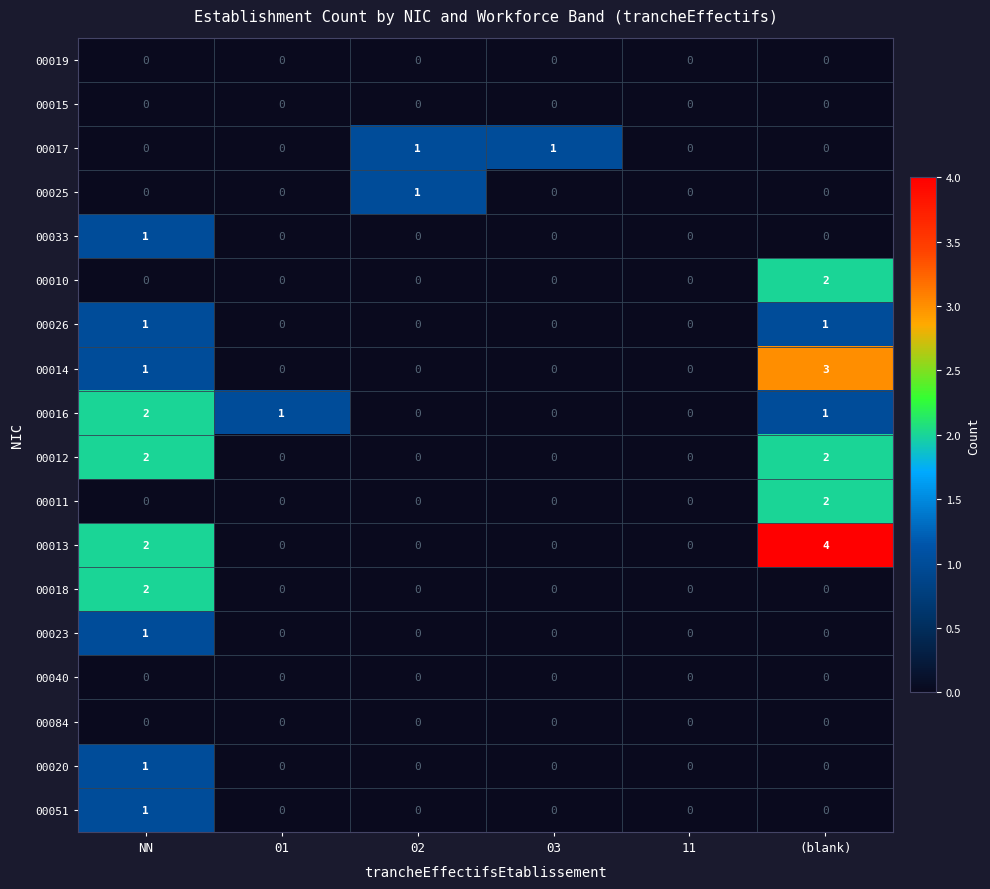

What is the spread (max minus min) of values at (blank)?

4